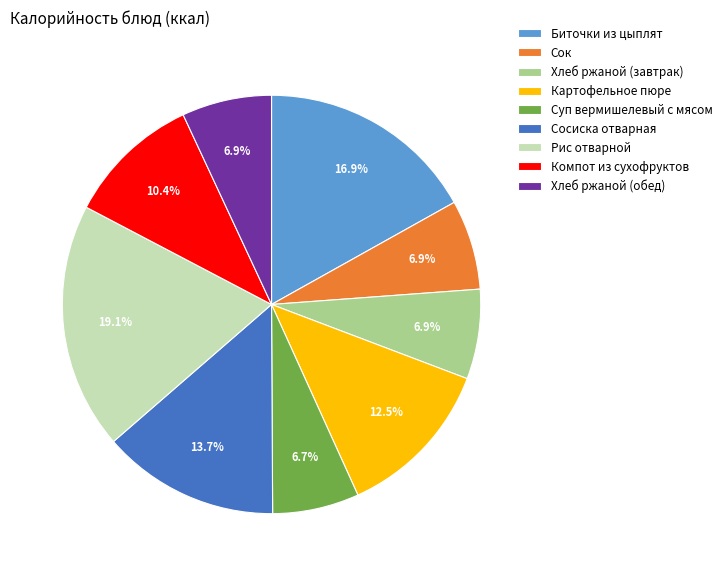

To the nearest percent, what is the difference between the largest and smallest slice percentages?

12%